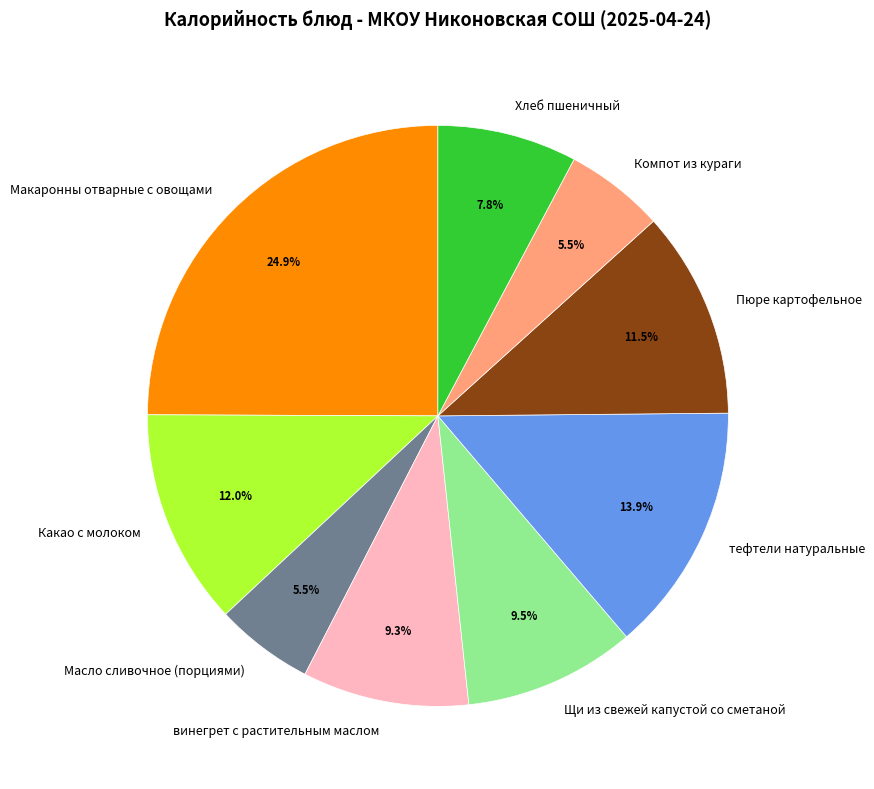

Is Щи из свежей капустой со сметаной the majority of the pie?

No